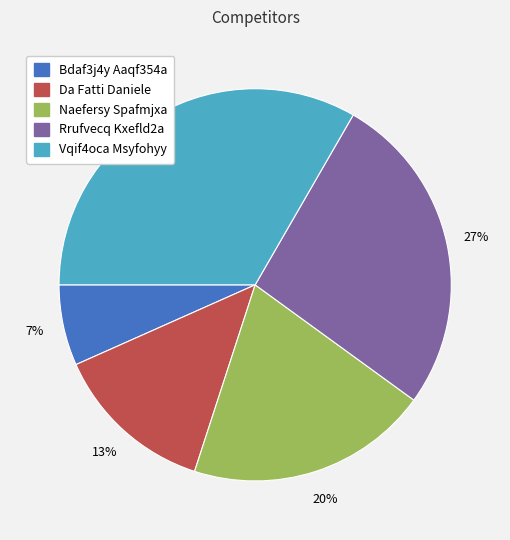

The Da Fatti Daniele slice represents 2% of the pie. True or false?

False